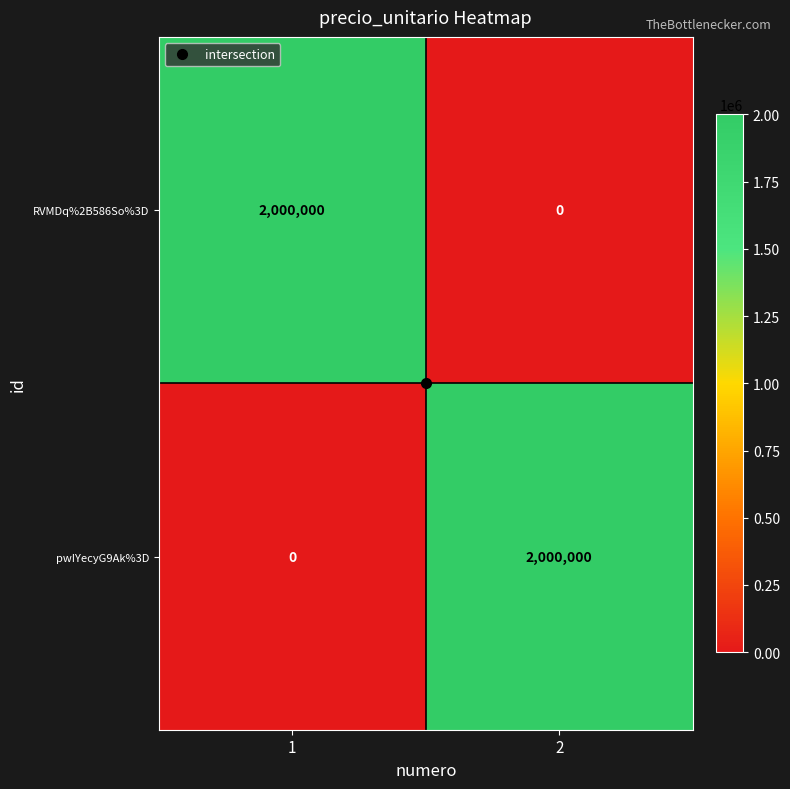

At how many categories does at least one series exceed 1200310?

2